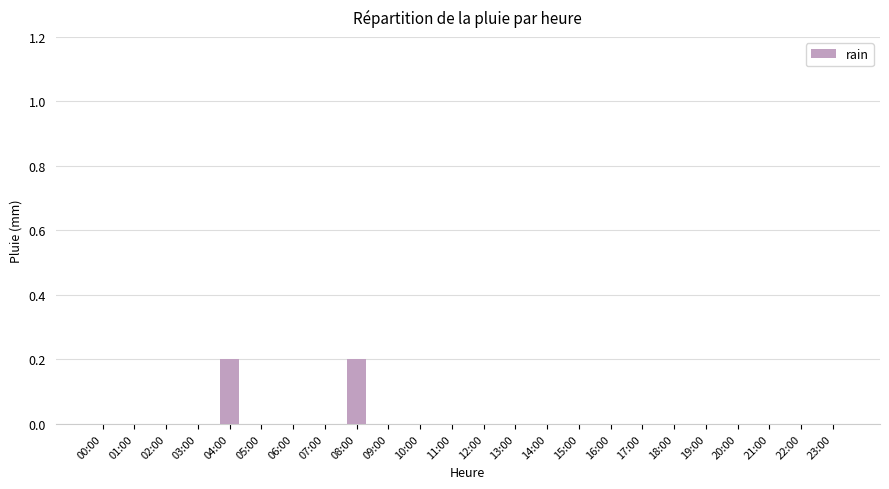

What is the sum of all values?

0.4